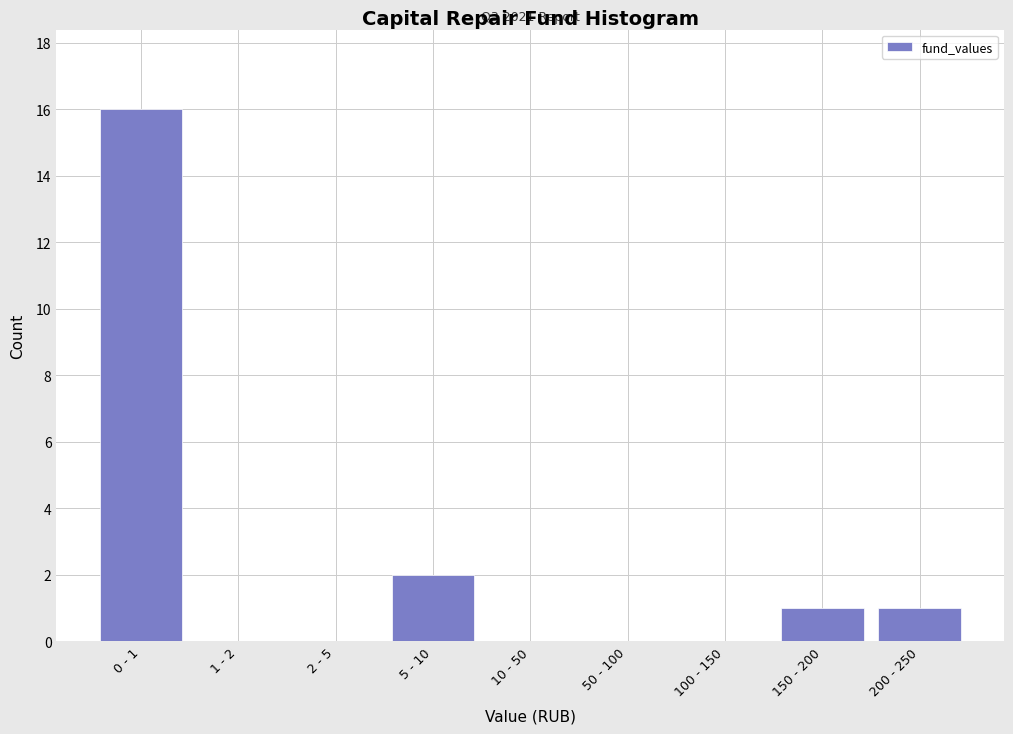

Reading right to left, what are all the values shown in this chart?

200 - 250=1	150 - 200=1	100 - 150=0	50 - 100=0	10 - 50=0	5 - 10=2	2 - 5=0	1 - 2=0	0 - 1=16